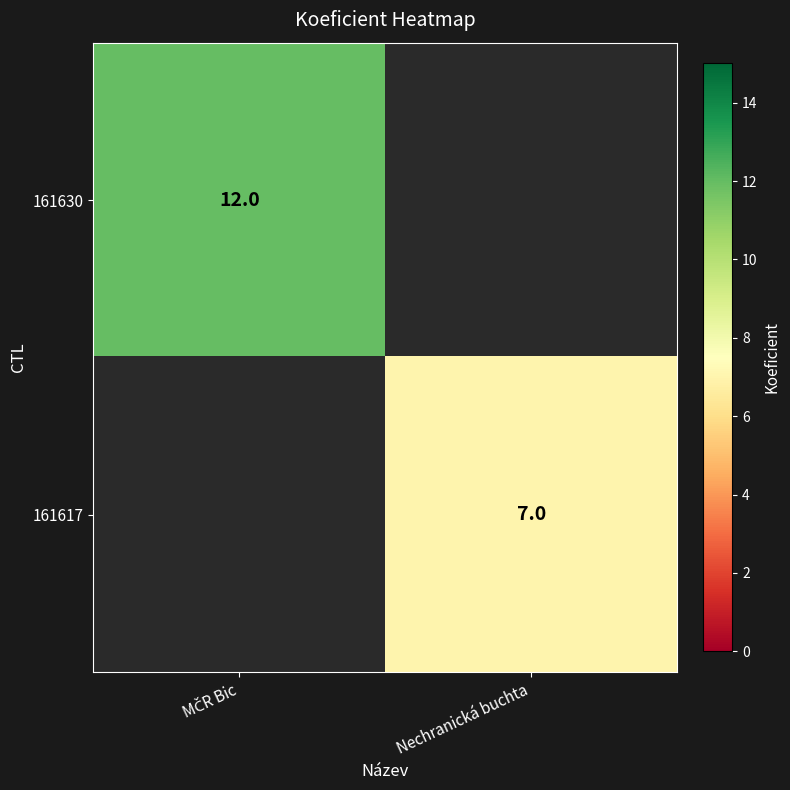

The value of 161617 at Nechranická buchta is 10. True or false?

False